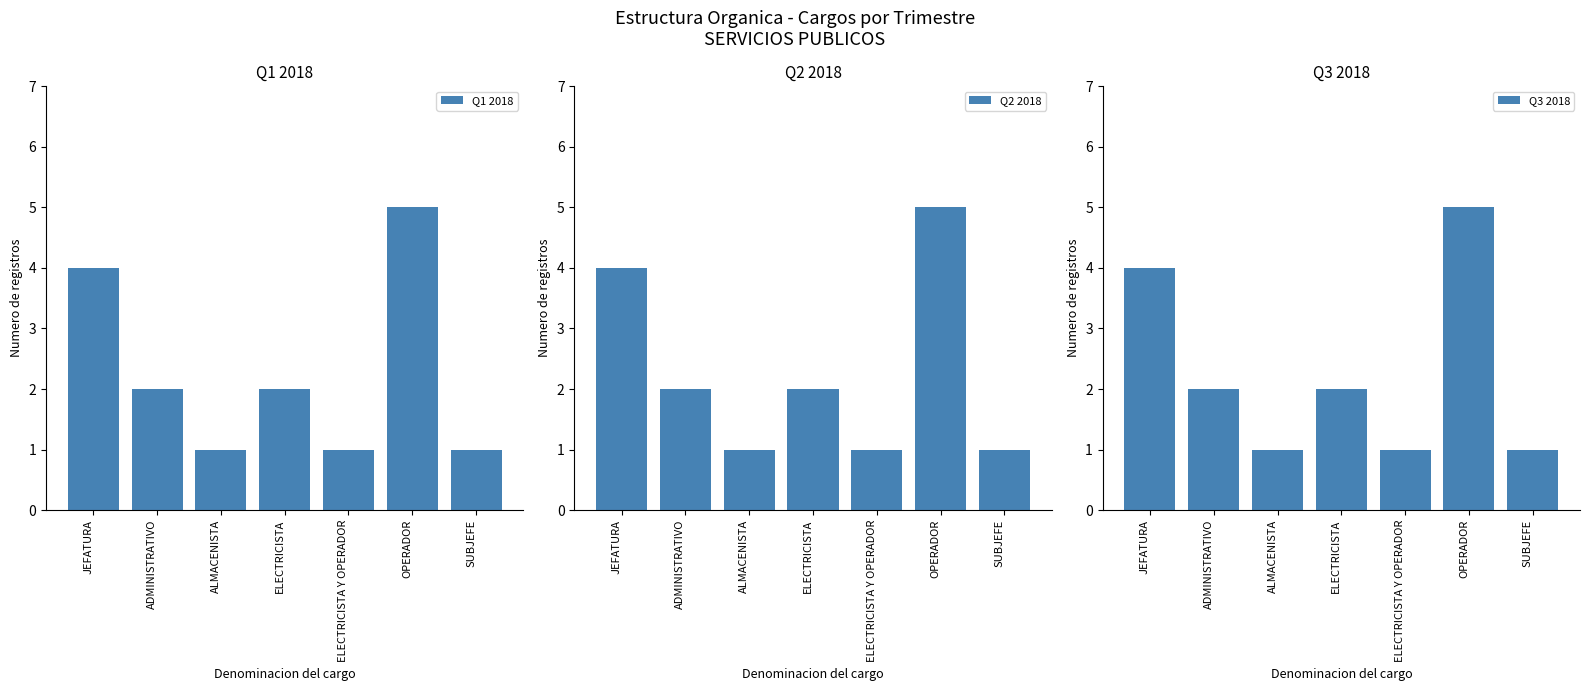

What are all the series names shown in the legend?

Q1 2018, Q2 2018, Q3 2018